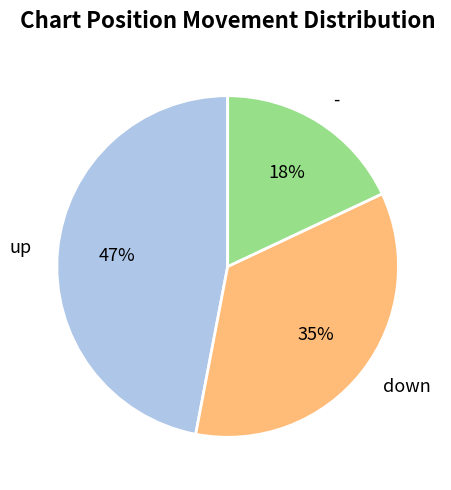

Which has a higher value, - or down?

down